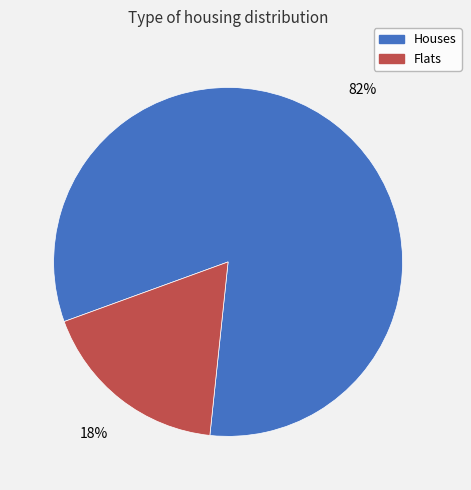

Is there any slice that represents more than half of the pie?

Yes